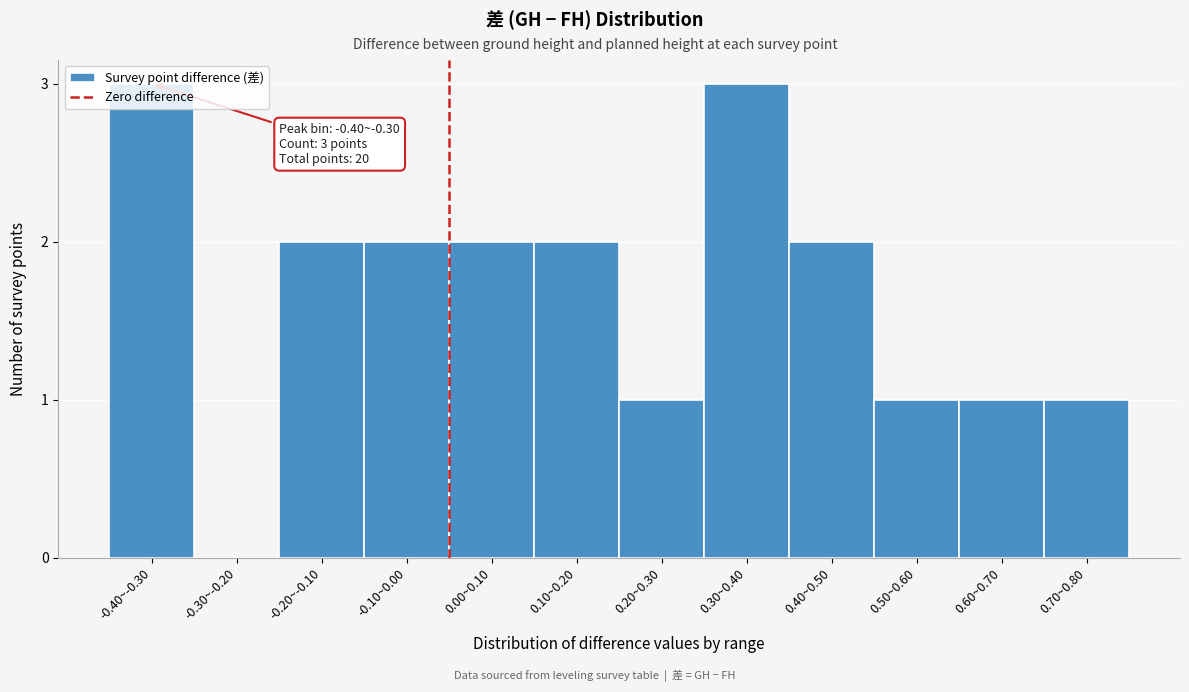

What is the sum of all values?

20